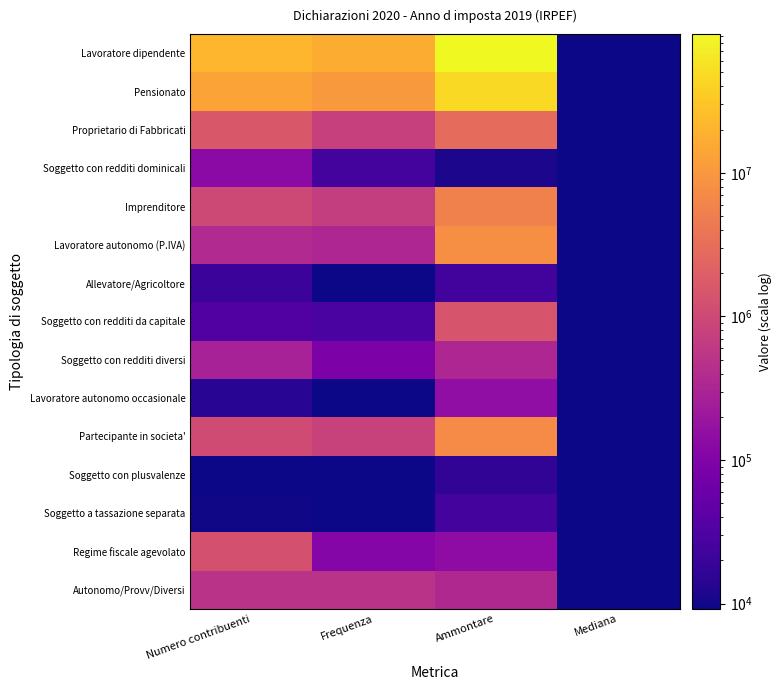

What is the total value across all series at Ammontare?

165116794.0